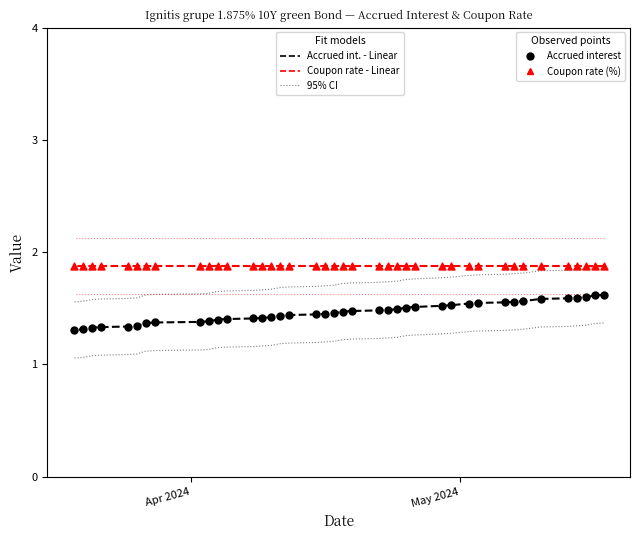

Which series has the widest spread of Y values?

Accrued interest - Linear